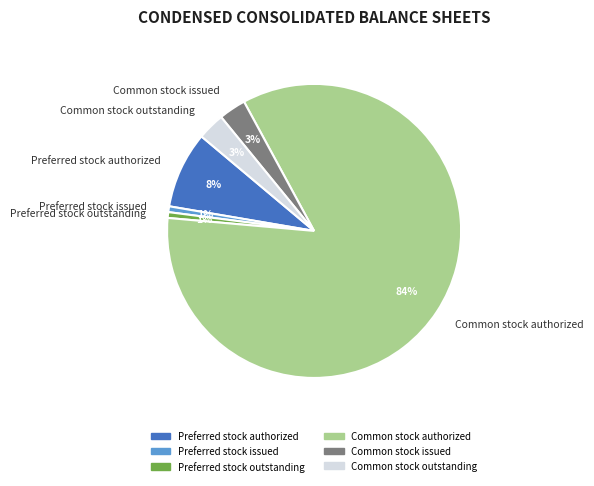

What is the largest slice in the pie chart?

Common stock authorized